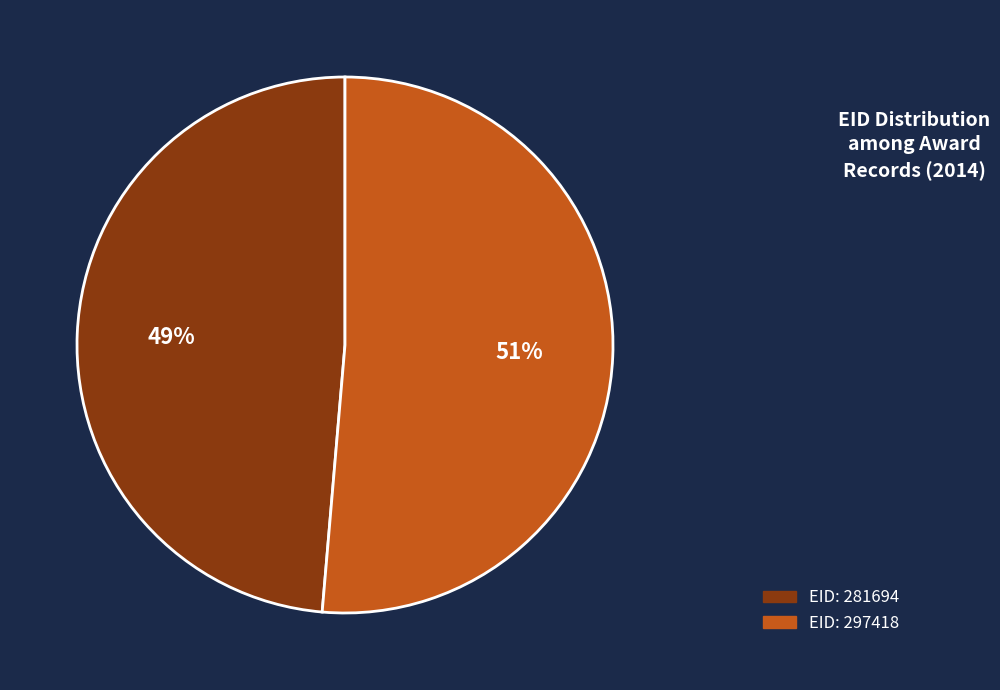

Does any single category account for the majority?

Yes